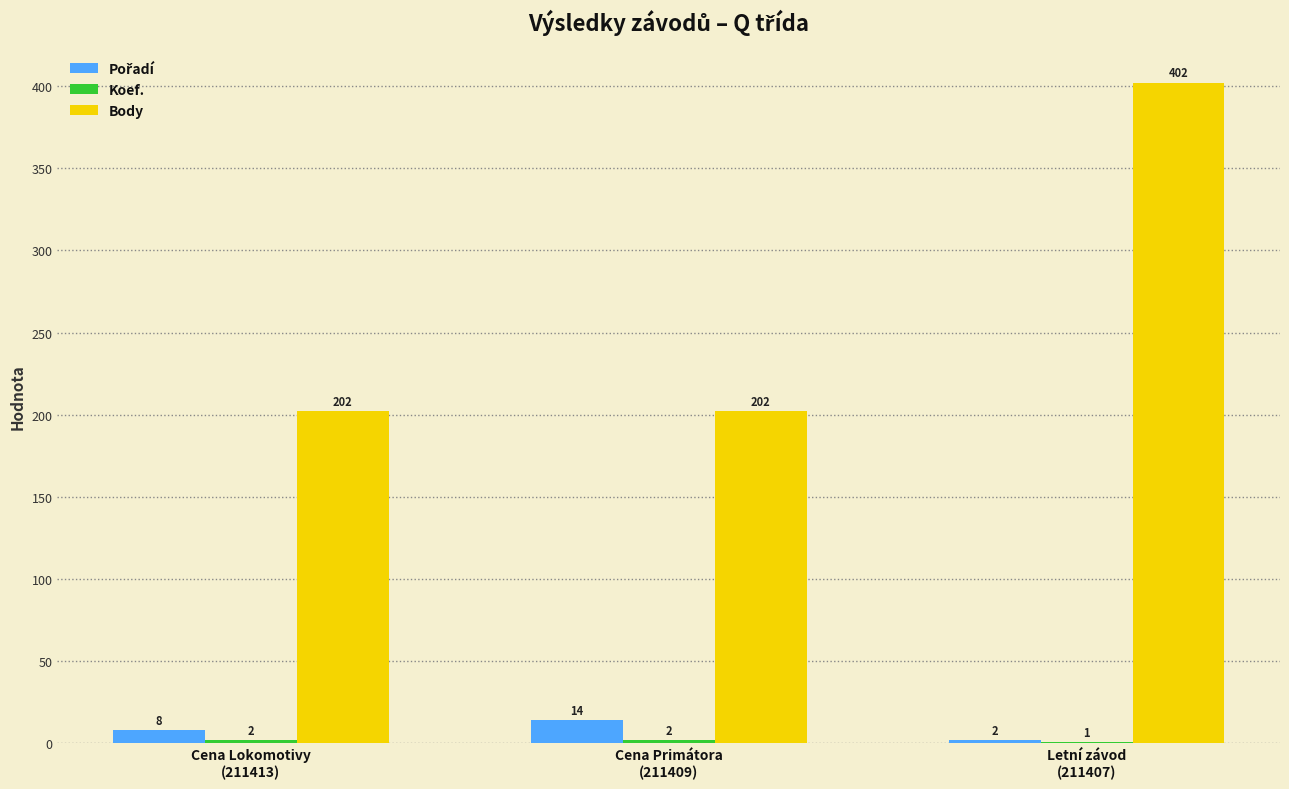

True or false: Body has a value of 535 at Letní závod
(211407).

False